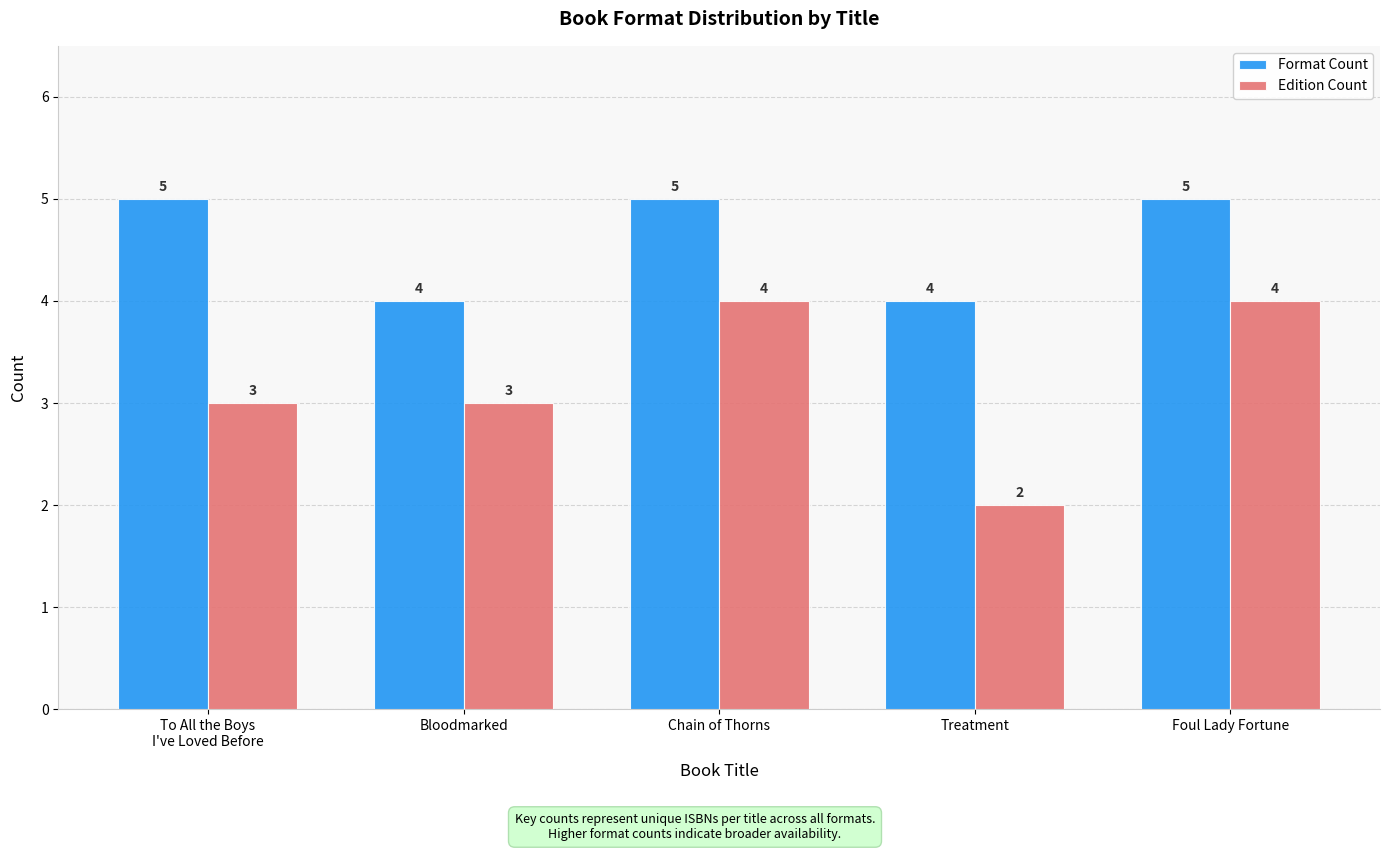

What are all the series names shown in the legend?

Format Count, Edition Count